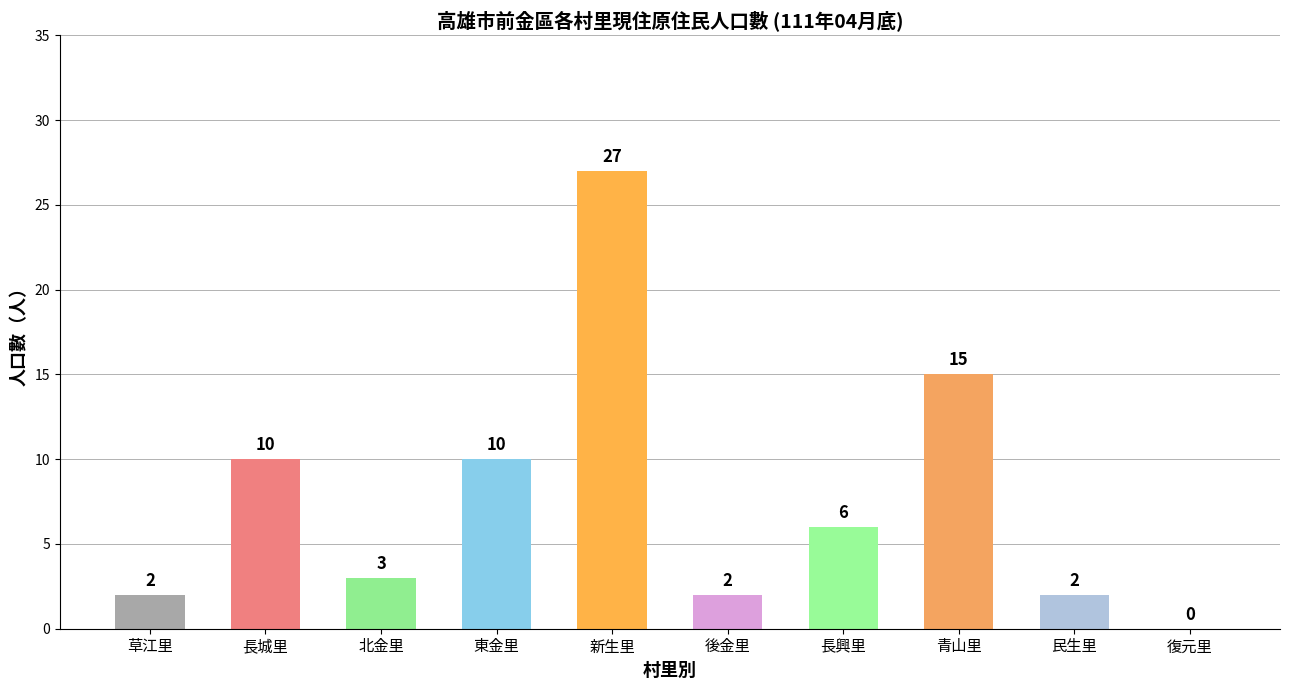

What is the change in value from 後金里 to 長興里?

+4